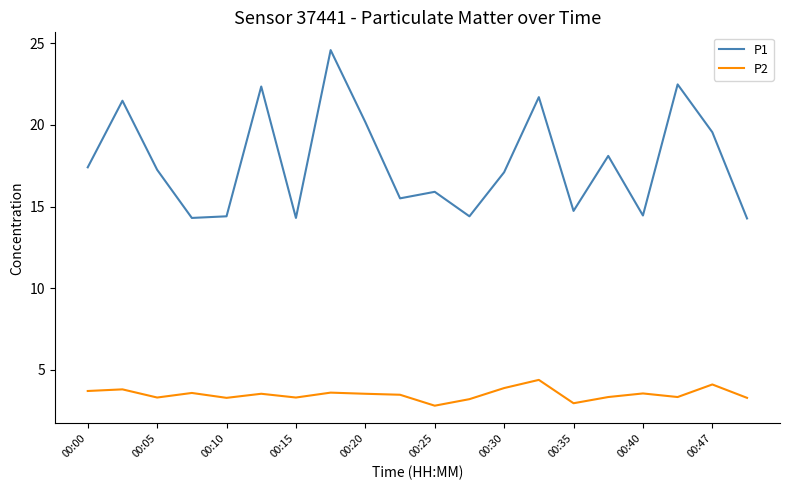

What is the difference between the maximum and minimum values in the P2 series?

1.6